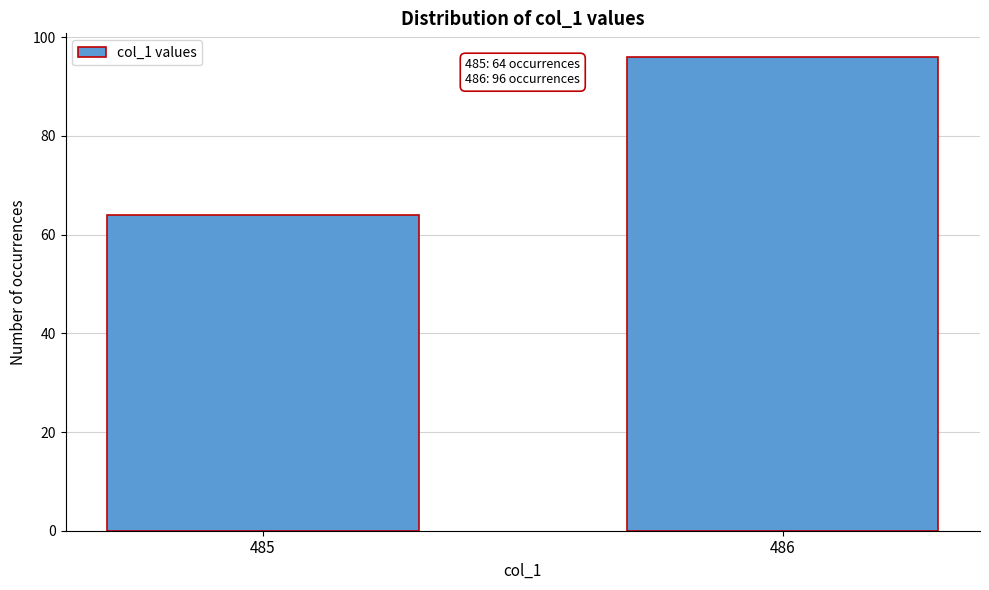

Reading right to left, transcribe all the data shown in this chart.

96	64